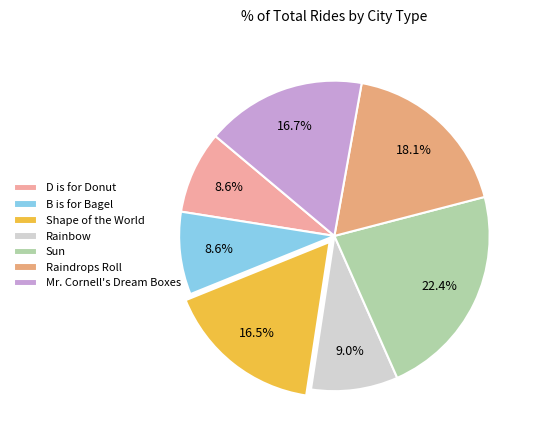

Is Mr. Cornell's Dream Boxes the majority of the pie?

No